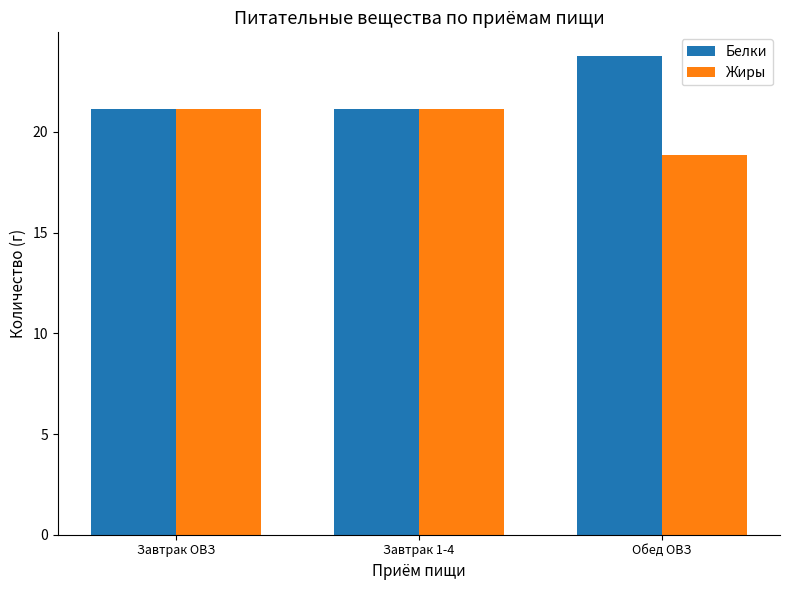

What is the difference between the highest and lowest values at Обед ОВЗ?

4.9